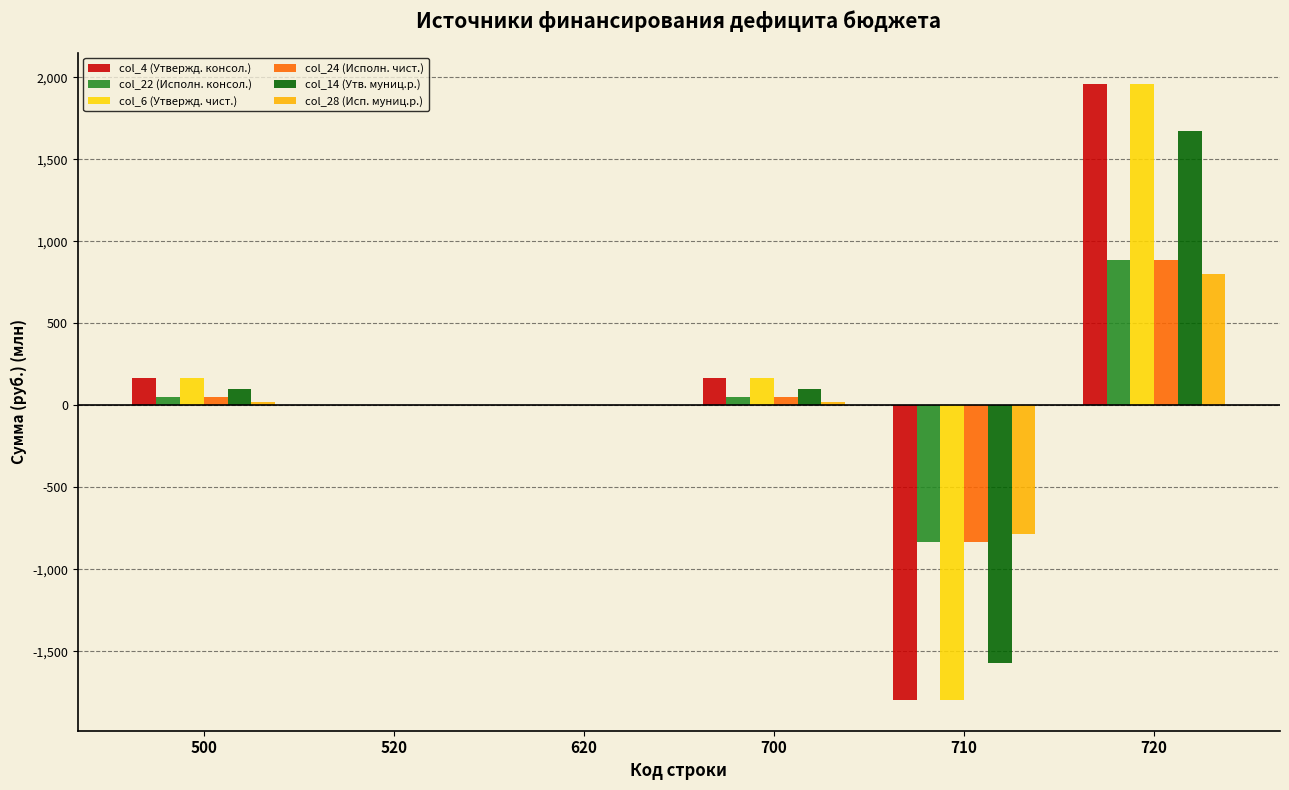

What is the difference between the highest and lowest values at 500?

146.9